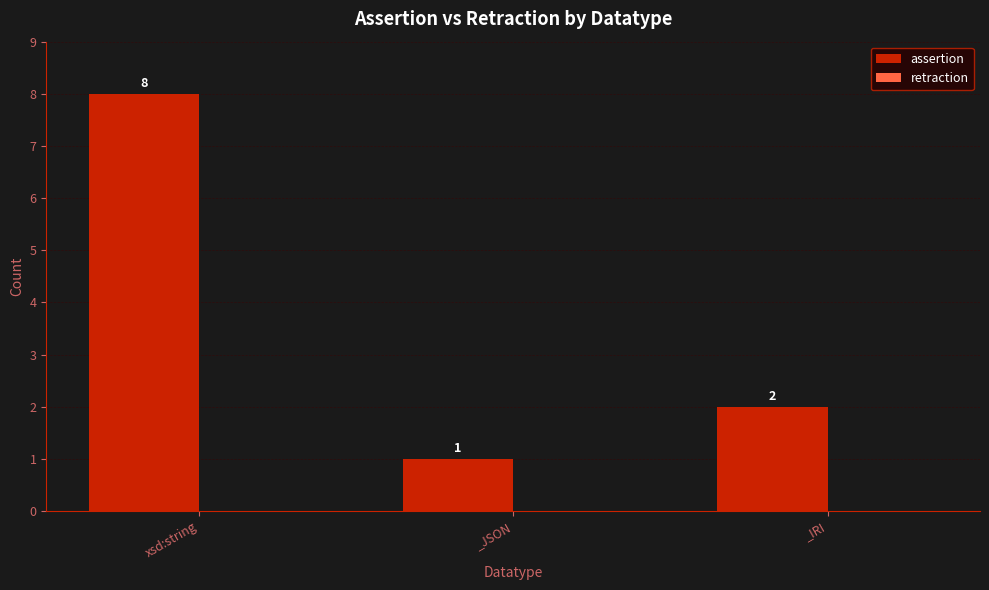

Between _JSON and xsd:string, which is larger?

xsd:string